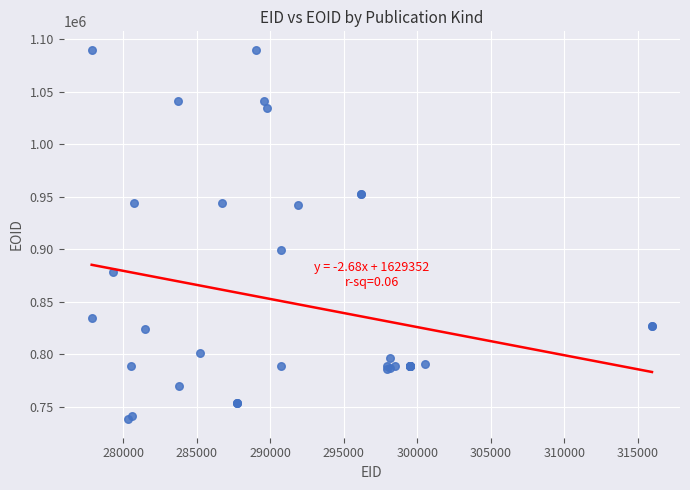

What Y value in the scatter plot is closest to 914071?

899464